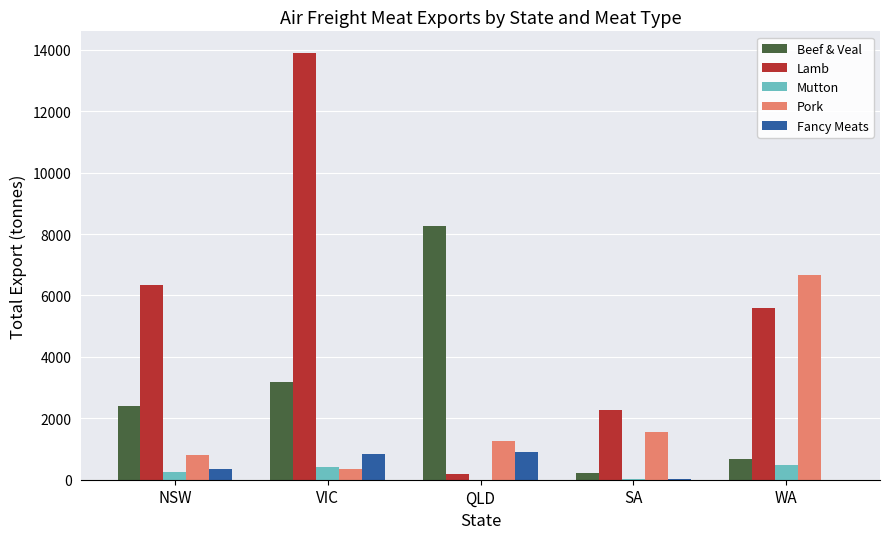

Are the bars grouped side by side (vs. stacked)?

Yes